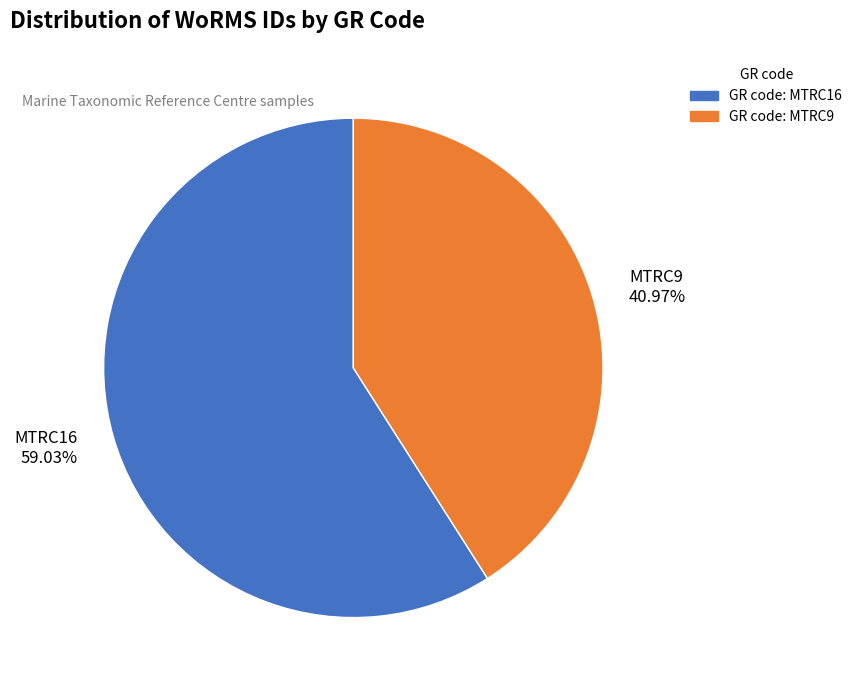

Which category has the smallest portion of the pie?

MTRC9